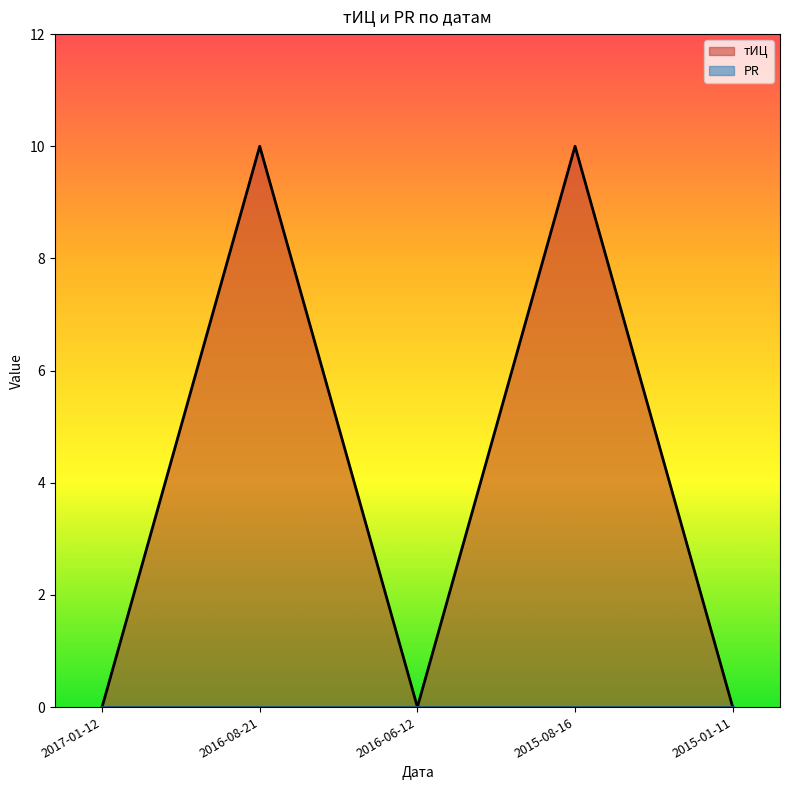

True or false: the data shows 10 at 2016-08-21.

True